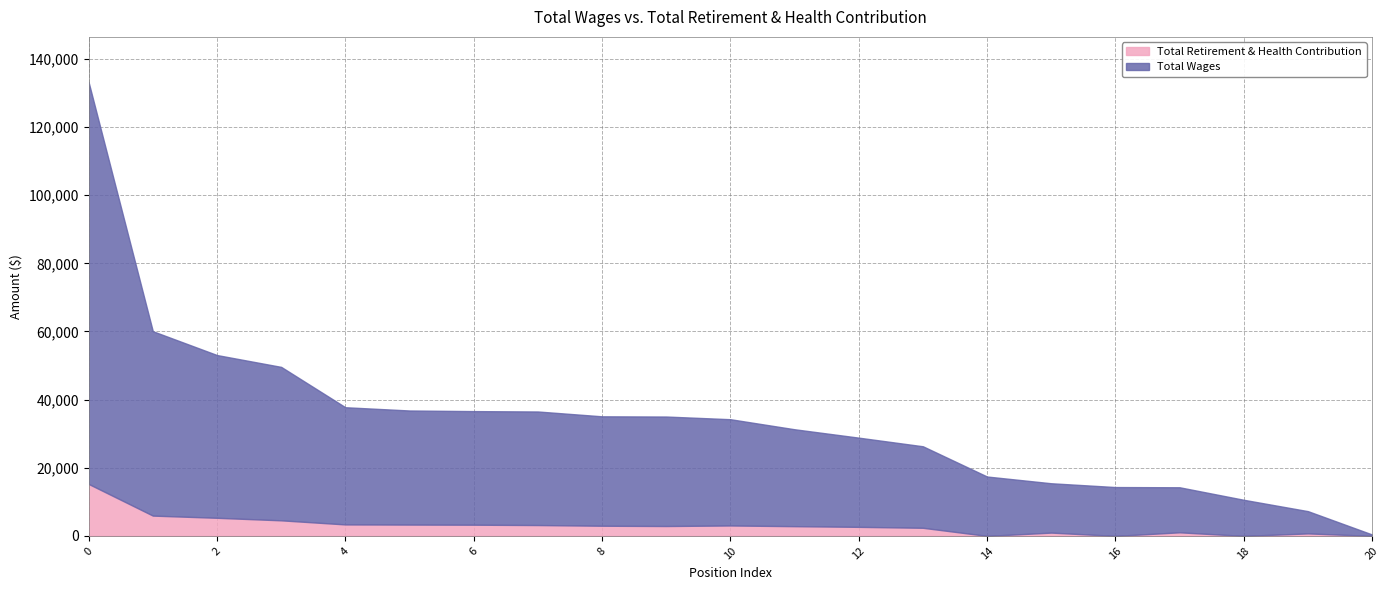

The value of total_retirement at 13 is 2381. True or false?

True